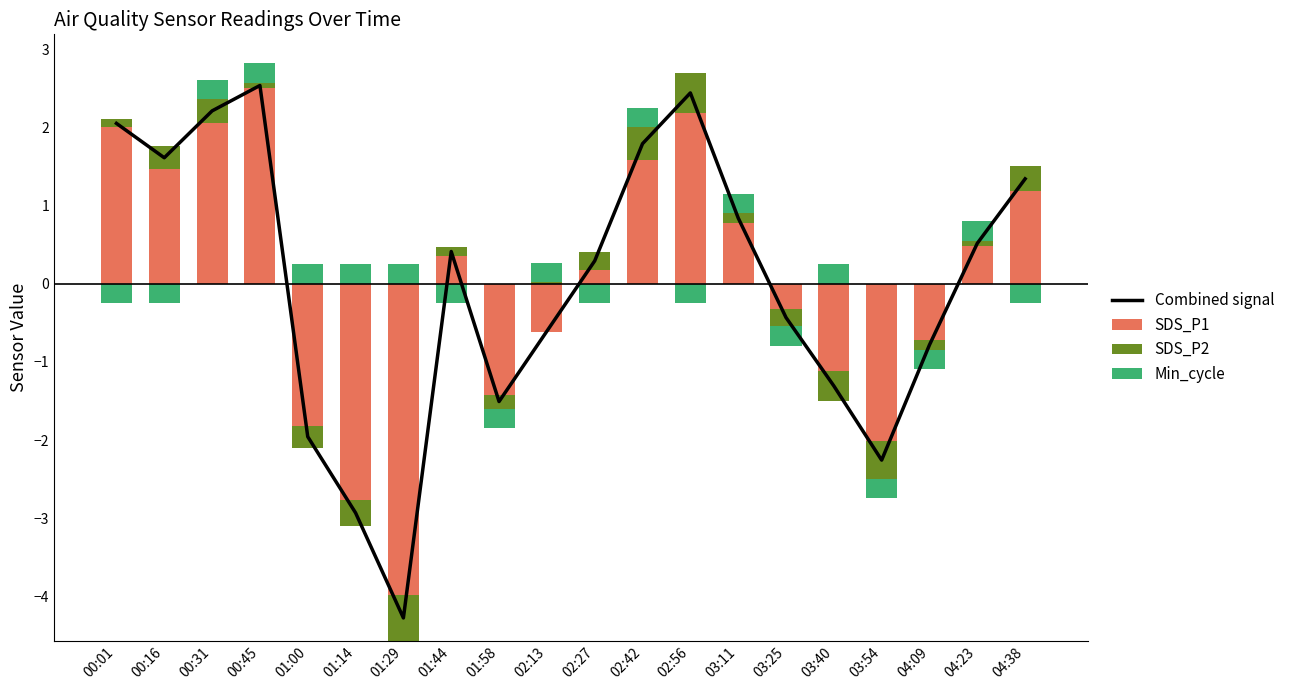

Is it true that Combined signal equals -1.3 at 03:54?

False